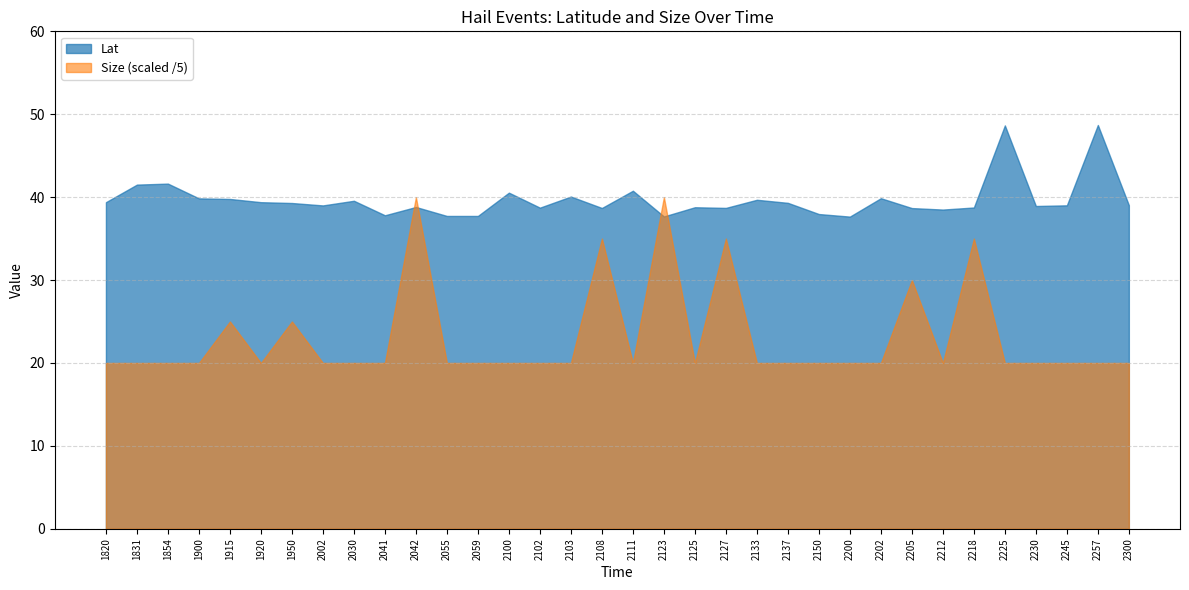

At which label does Lat first exceed 39?

1820